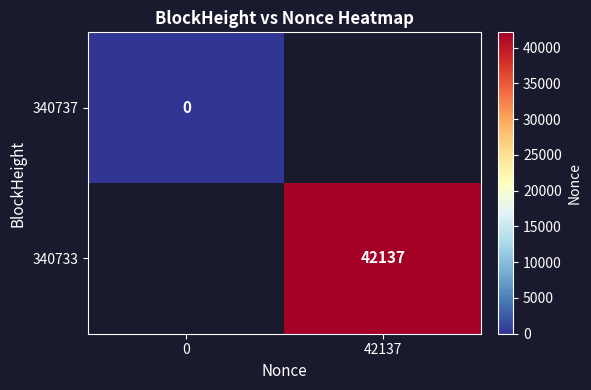

True or false: 340733 has a value of 21862.6 at 42137.

False